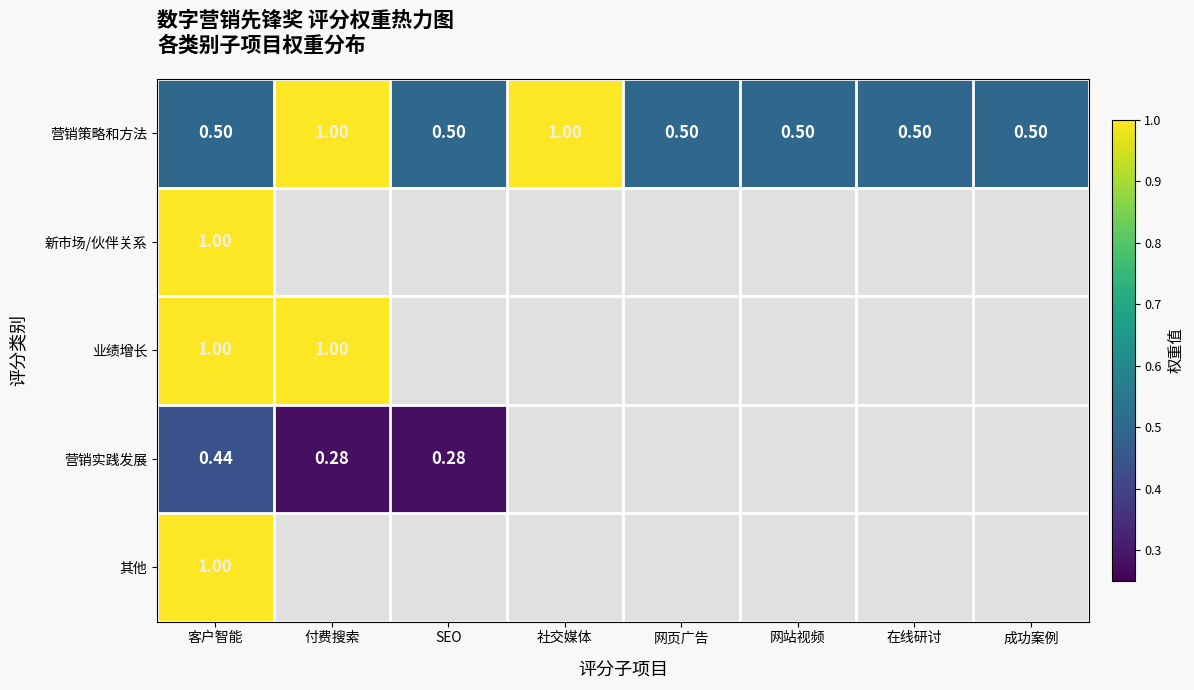

Which label corresponds to the smallest value in the chart?

付费搜索